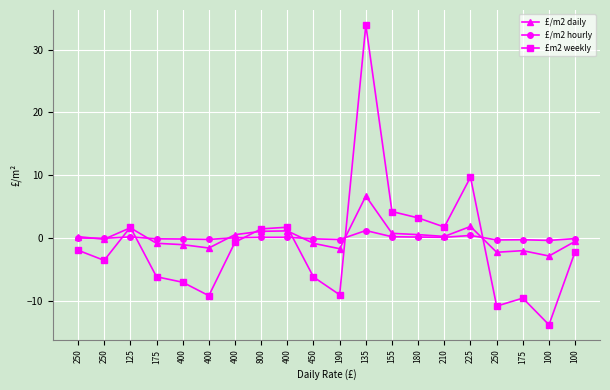

Reading left to right, transcribe all the data shown in this chart.

£/m2 daily: 0.2	-0.2	1.6	-0.9	-1.1	-1.6	0.5	1.1	1.1	-0.9	-1.7	6.7	0.7	0.5	0.2	1.8	-2.3	-2.0	-2.9	-0.5
£/m2 hourly: -0.0	-0.1	0.2	-0.1	-0.2	-0.2	0.0	0.1	0.1	-0.1	-0.3	1.2	0.2	0.1	0.1	0.4	-0.3	-0.3	-0.4	-0.1
£m2 weekly: -2.0	-3.6	1.7	-6.2	-7.1	-9.2	-0.7	1.4	1.7	-6.2	-9.1	33.9	4.2	3.2	1.7	9.7	-10.9	-9.6	-13.8	-2.2